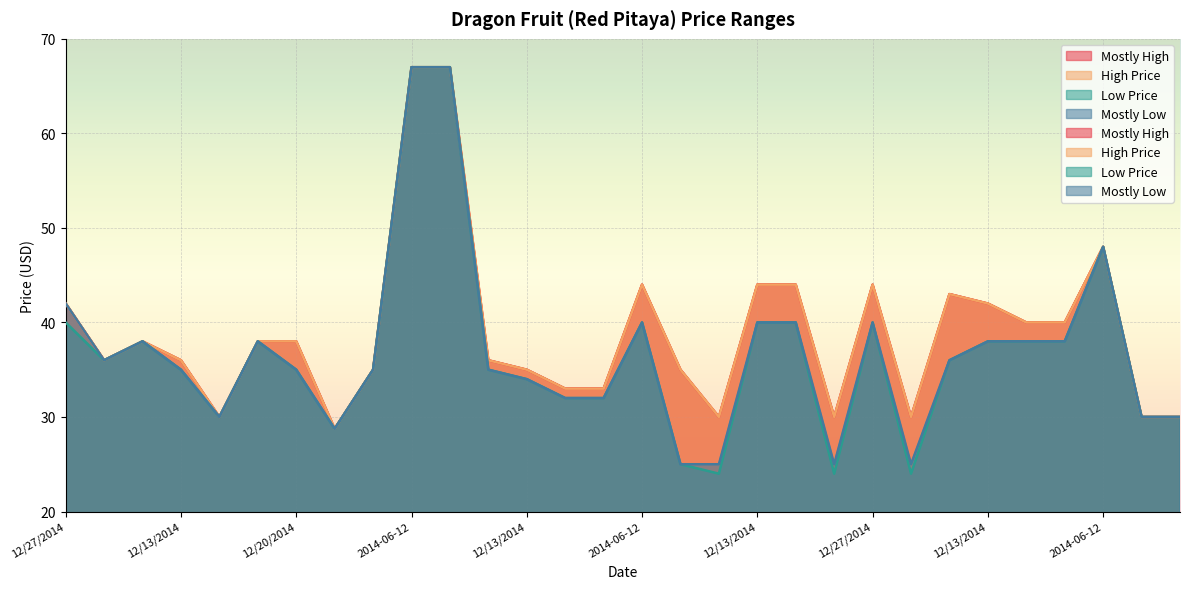

How many lines are shown in the chart?

4